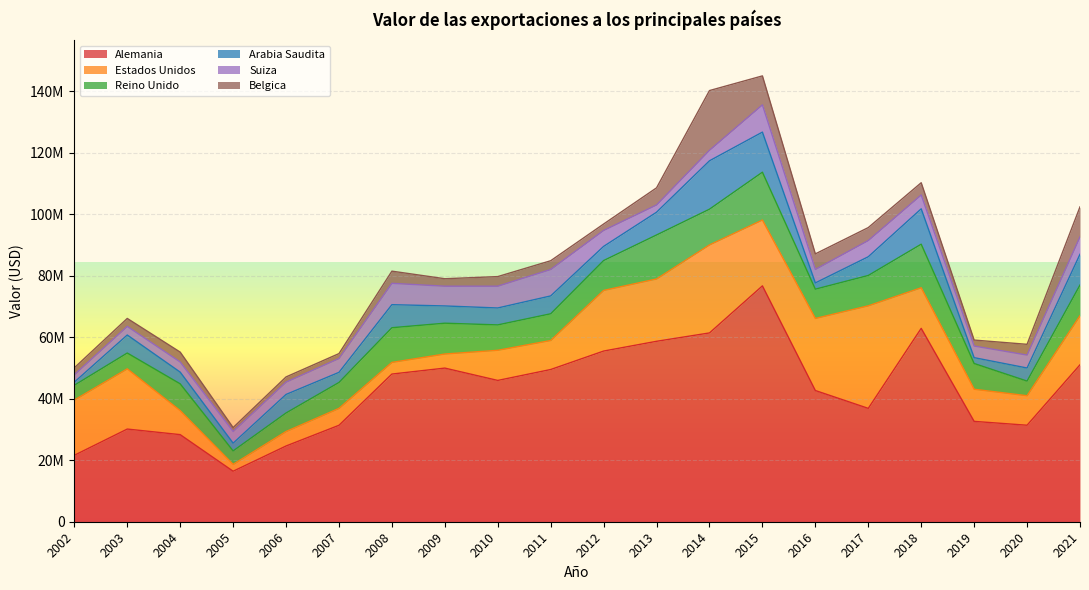

How many data points in Estados Unidos are above 13197390?

9